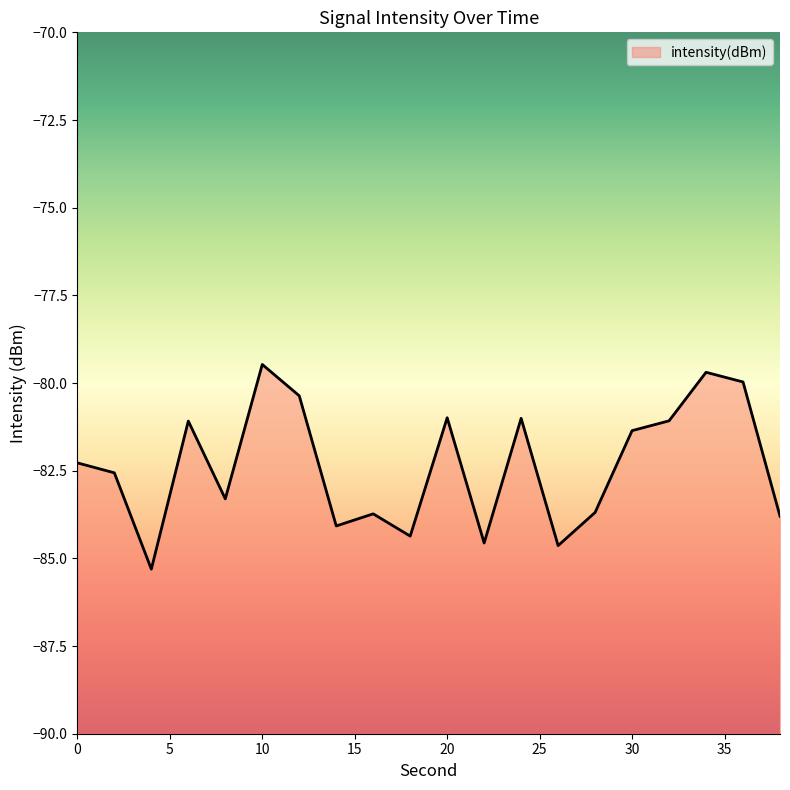

What is the sum of the values at 14 and 10?

-163.5